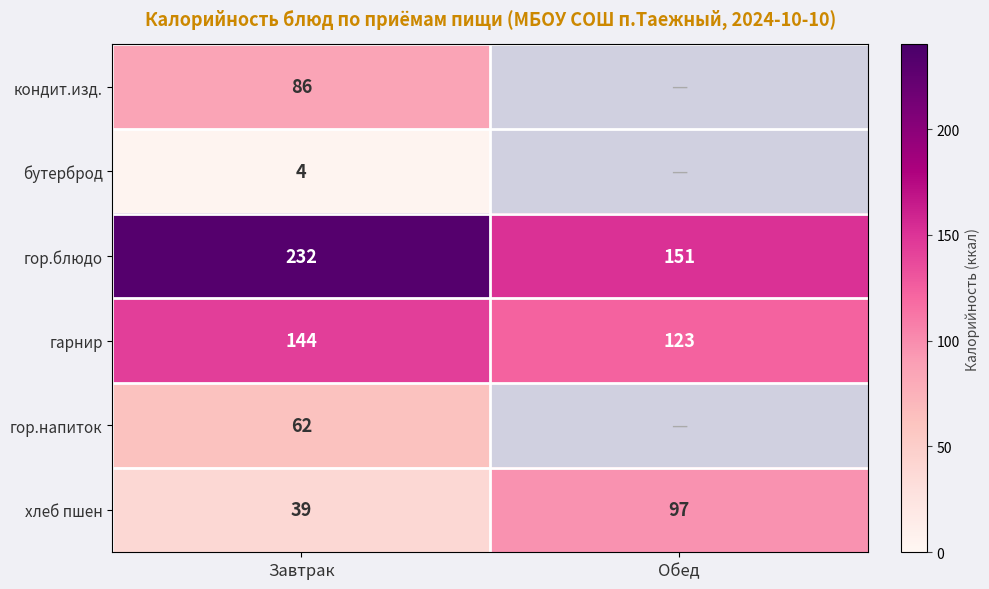

At which label does гор.блюдо reach its minimum?

Обед